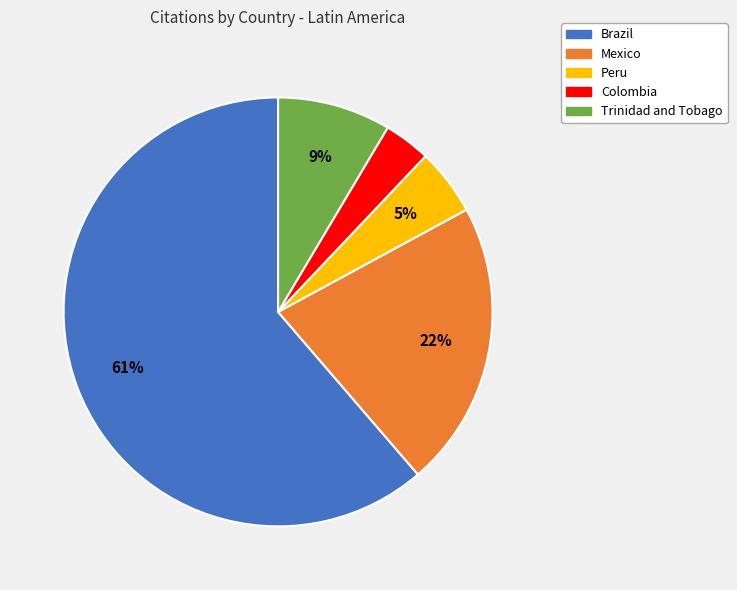

Which slice is the smallest?

Colombia